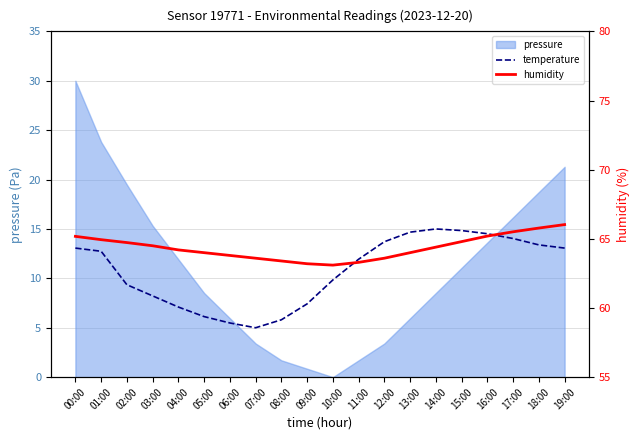

What is the maximum value shown in the chart?

66.0